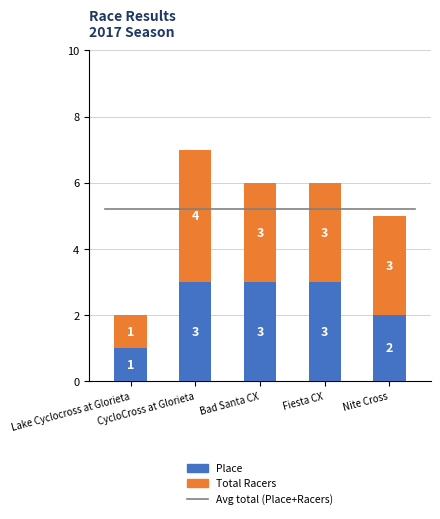

What is the highest value of the Place series?

3